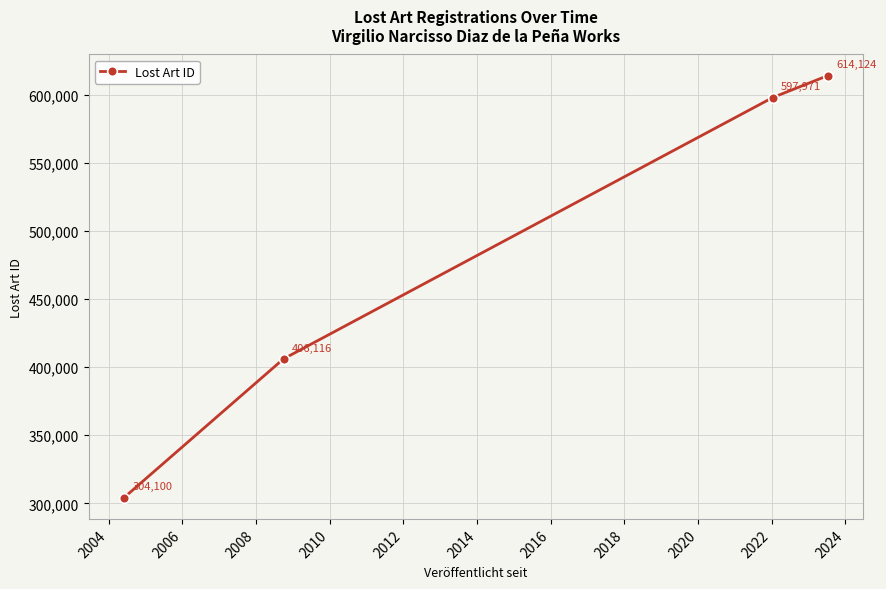

What is the value of the 1st point from the left?

304100